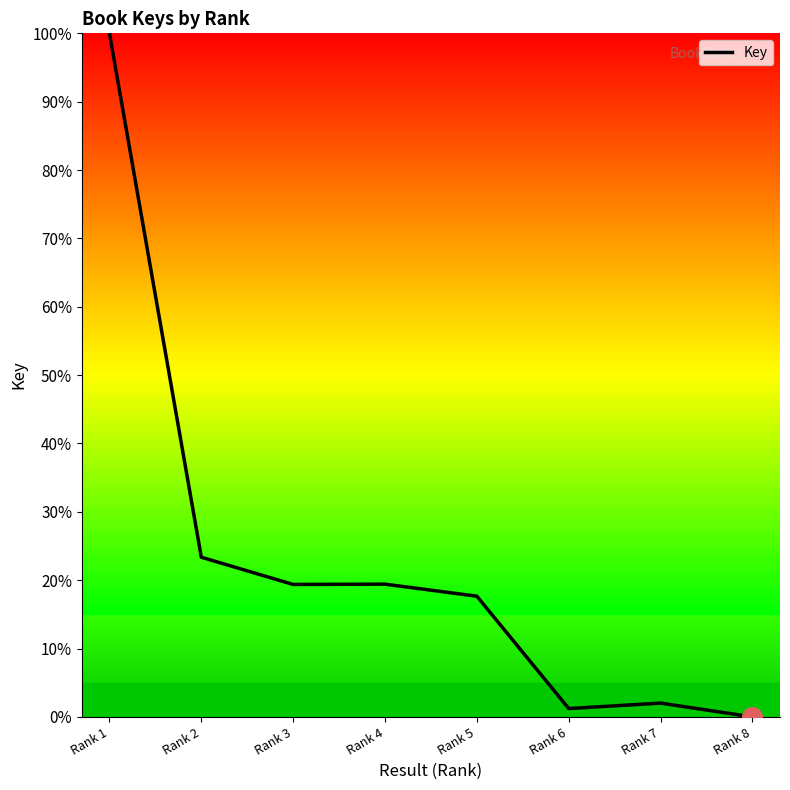

What is the change in value from Rank 2 to Rank 5?

-5.7